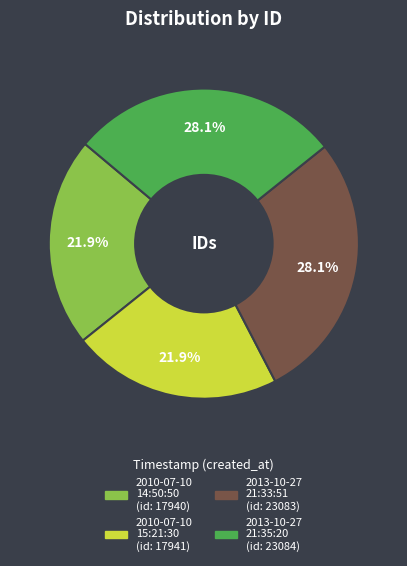

Count the number of slices in the pie.

4